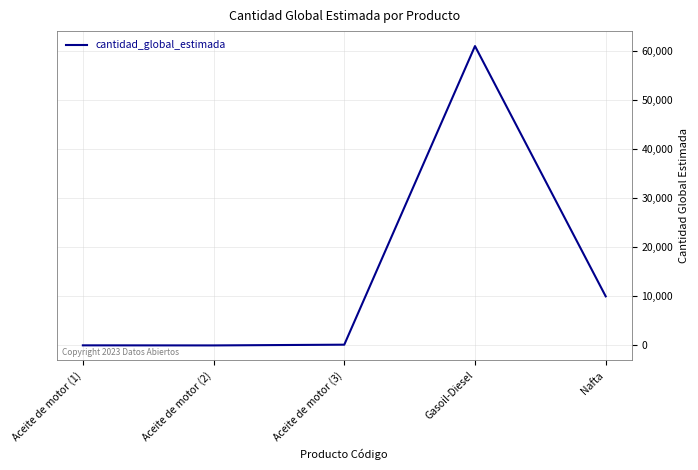

What value does the data have at Aceite de motor (3)?

155